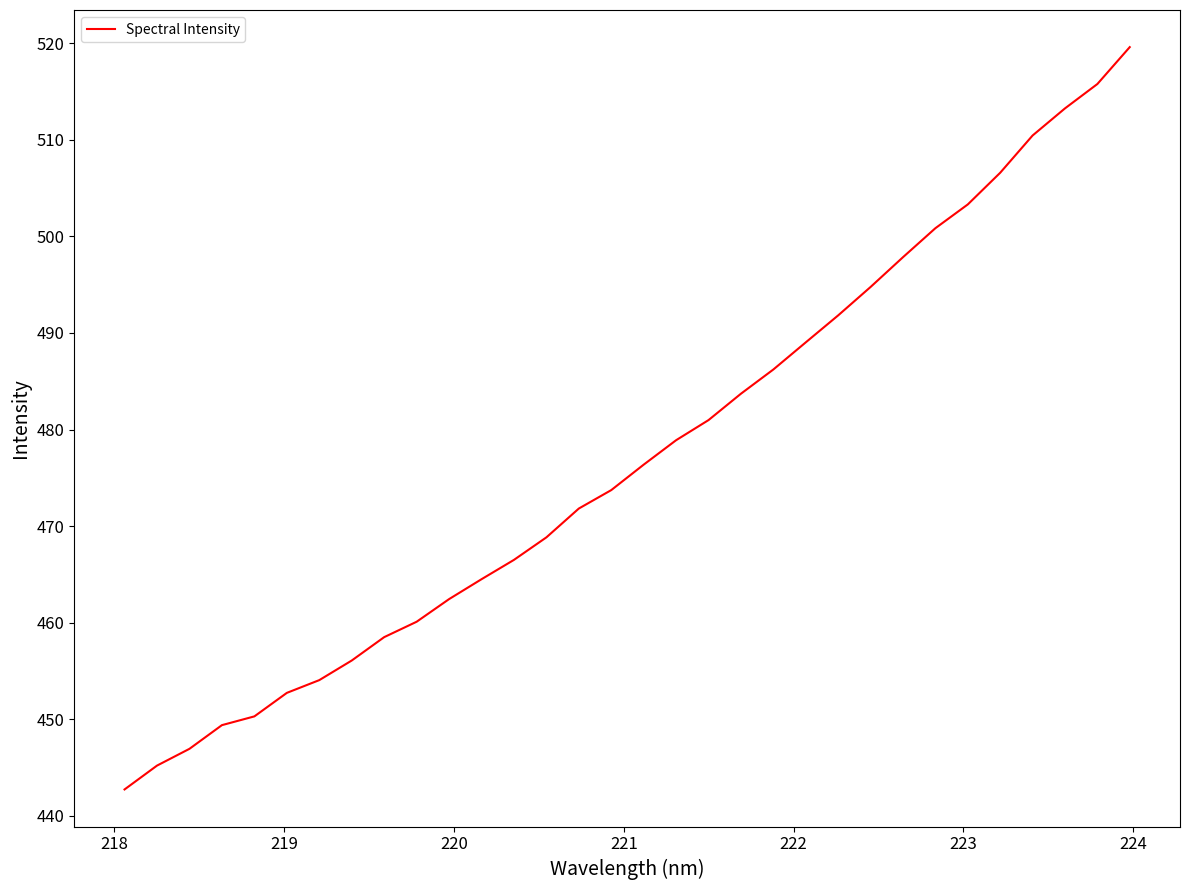

What is the minimum value shown in the chart?

442.7